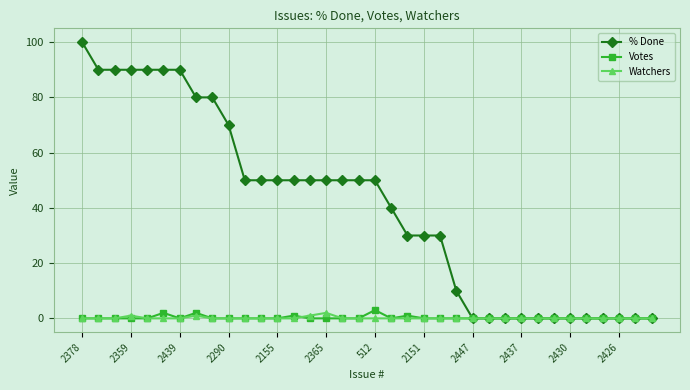

How many values in the % Done series are below 50?

17